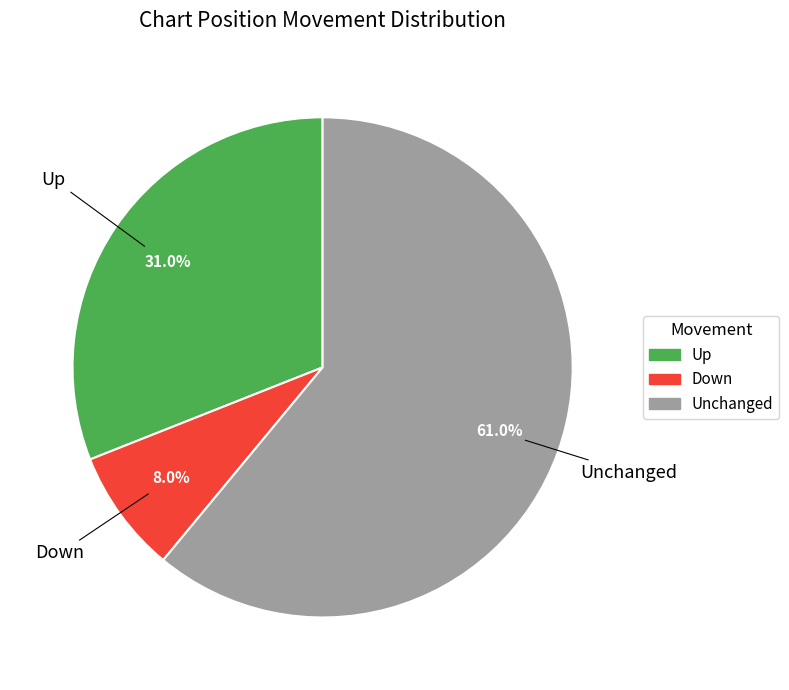

What percentage do Up and Down together represent?

39.0%